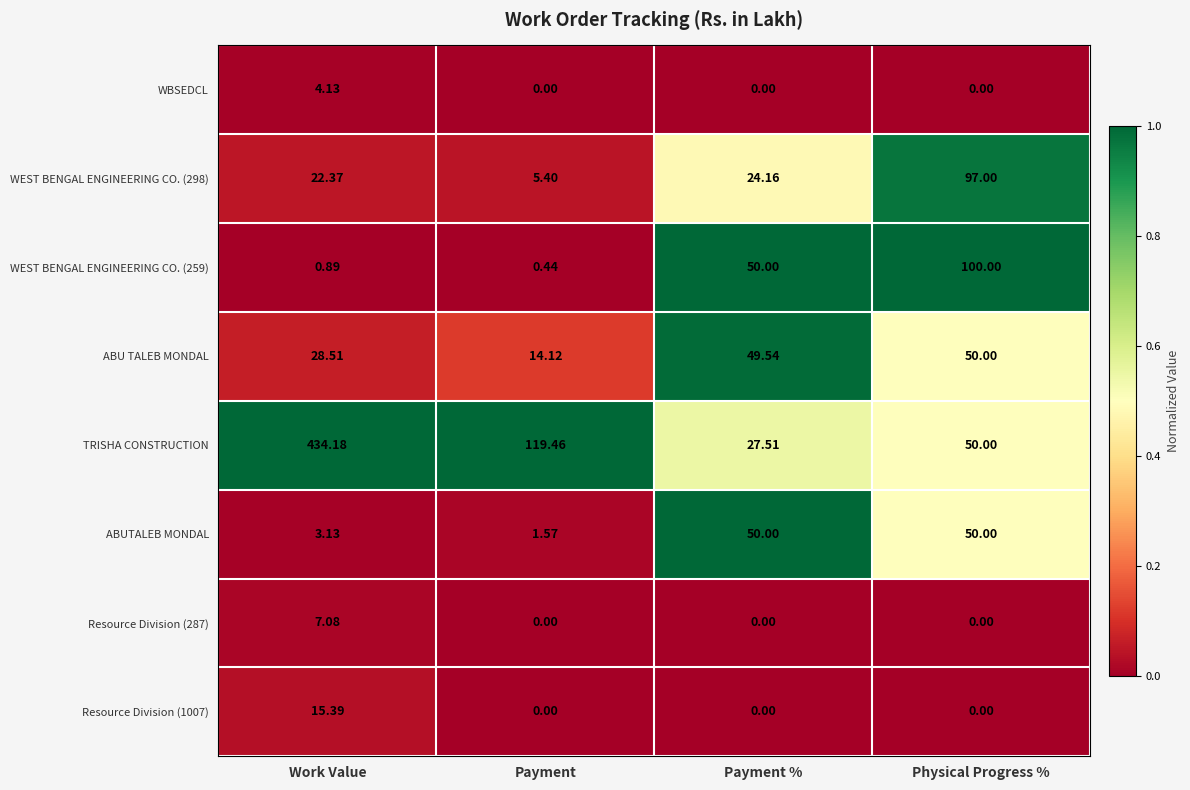

Where is ABU TALEB MONDAL nearest to the value 32?

Work Value